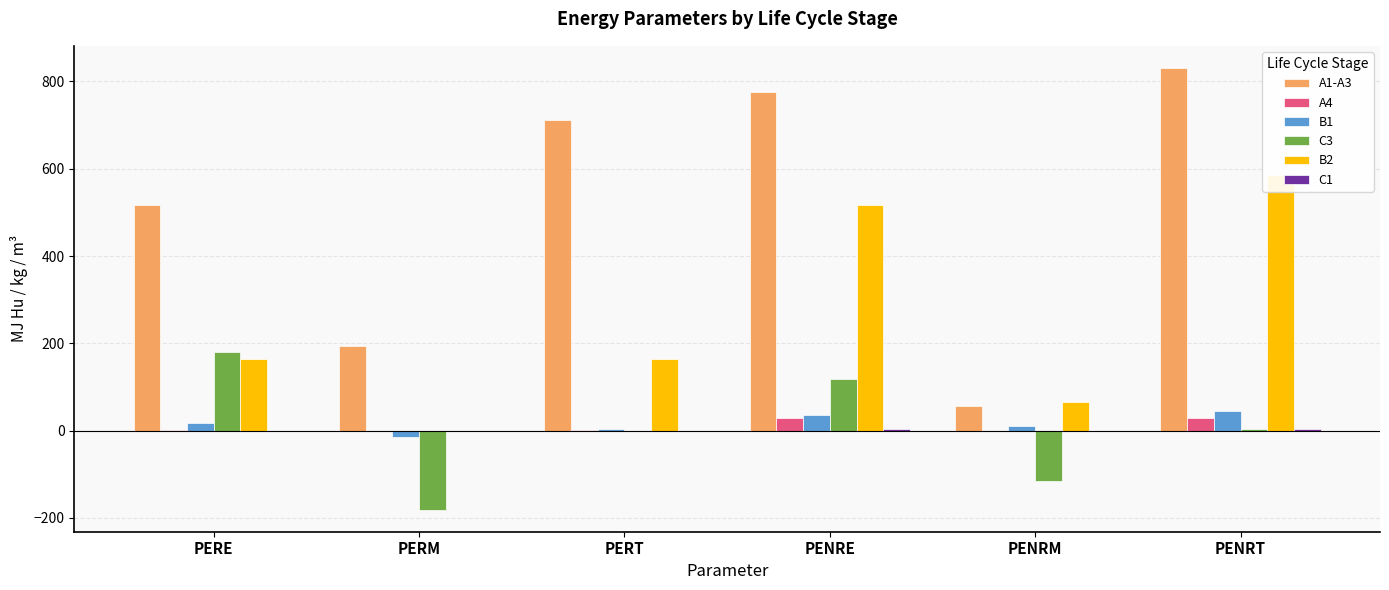

Reading right to left, list all the values displayed in this chart.

A1-A3: PENRT=831.0	PENRM=56.0	PENRE=775.0	PERT=711.0	PERM=195.0	PERE=516.0
A4: PENRT=28.3	PENRM=0.0	PENRE=28.3	PERT=0.4	PERM=0.0	PERE=0.4
B1: PENRT=45.8	PENRM=10.4	PENRE=35.4	PERT=4.0	PERM=-13.5	PERE=17.5
C3: PENRT=3.6	PENRM=-116.0	PENRE=119.0	PERT=0.1	PERM=-181.0	PERE=181.0
B2: PENRT=585.0	PENRM=66.7	PENRE=518.0	PERT=163.0	PERM=0.0	PERE=163.0
C1: PENRT=2.8	PENRM=0.0	PENRE=2.8	PERT=0.0	PERM=0.0	PERE=0.0